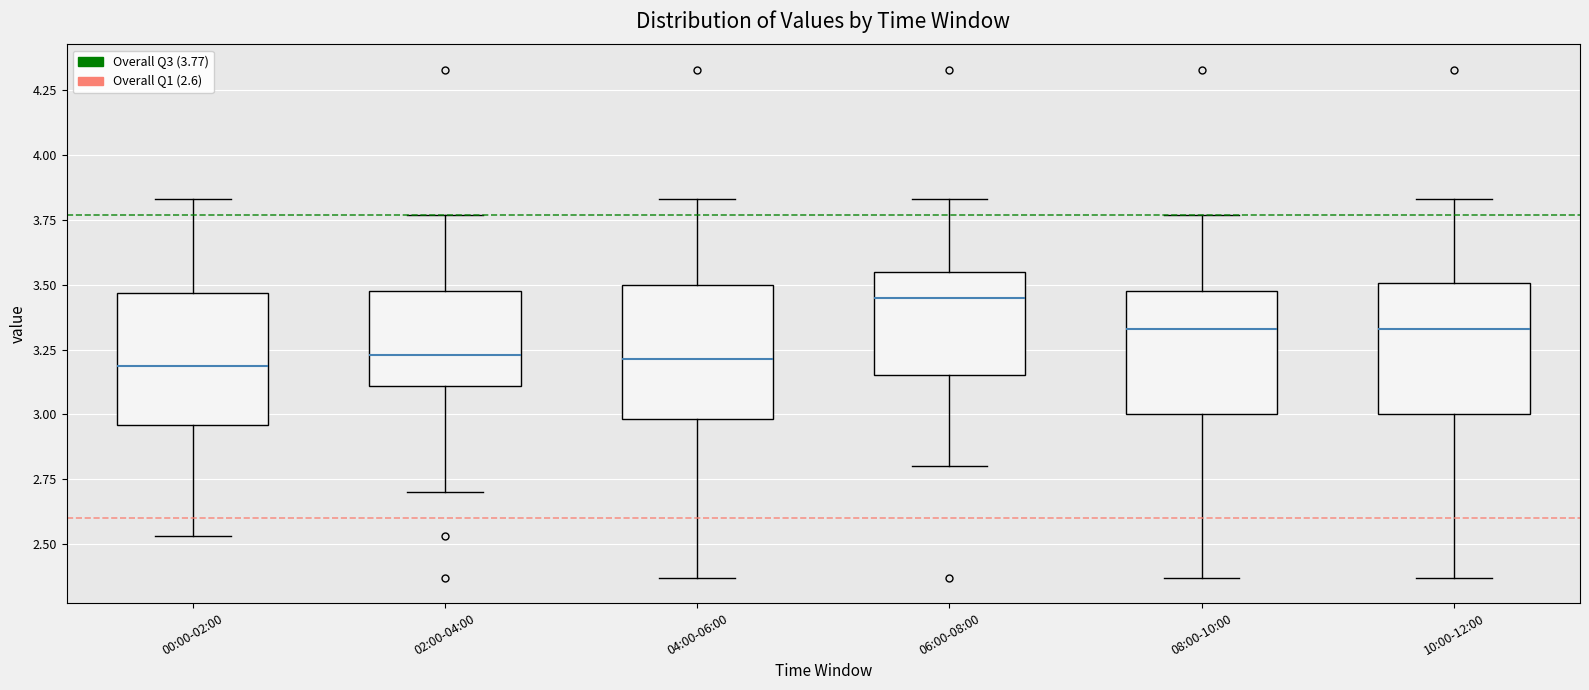

Where is the lower edge of the box for 02:00-04:00 on the y-axis? The values are not printed on the chart, so give them approximately, as read against the axis.

3.10